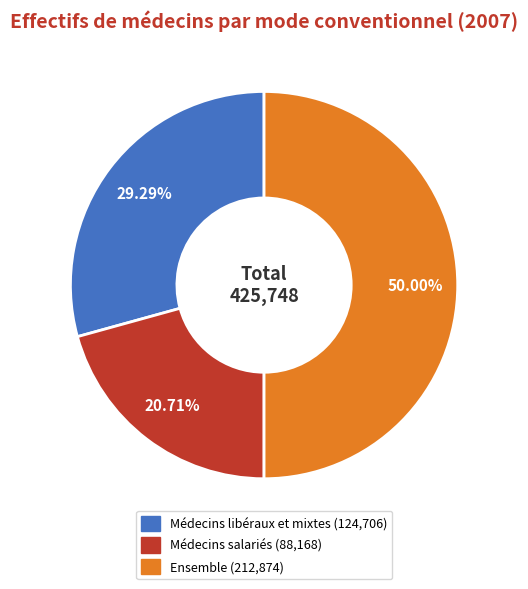

What is the largest slice in the pie chart?

Ensemble